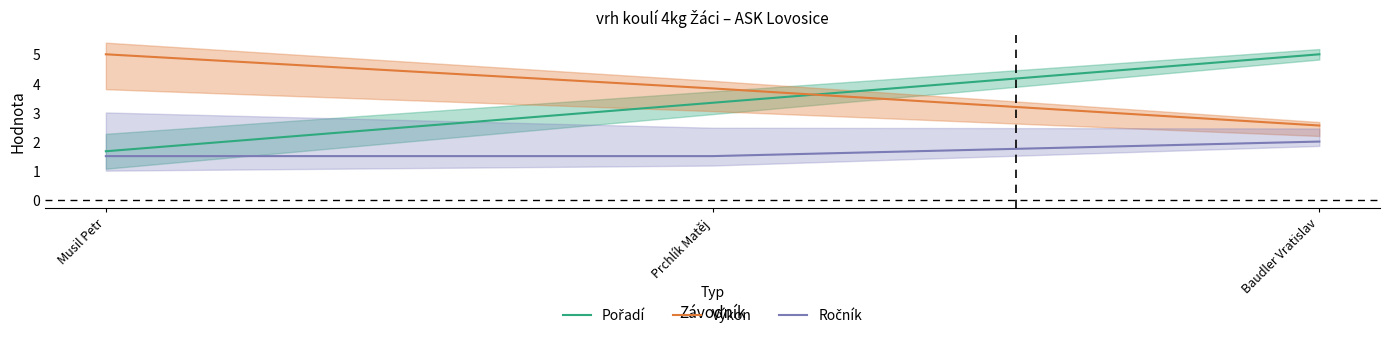

Which series has the largest total across all categories?

Výkon